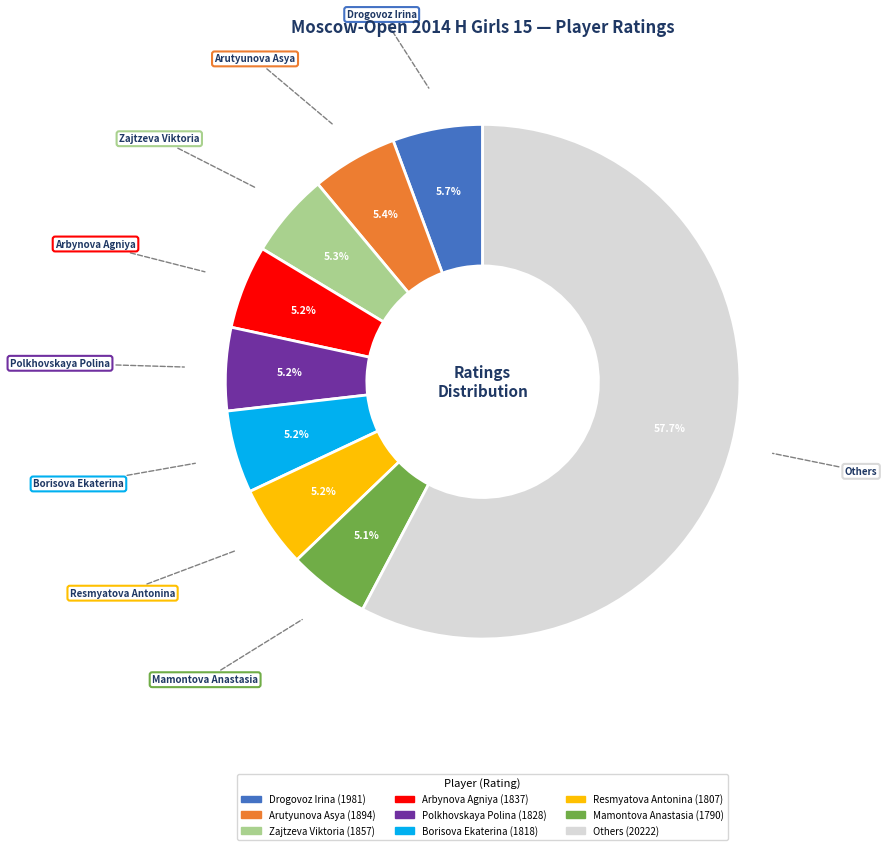

Is there any slice that represents more than half of the pie?

Yes